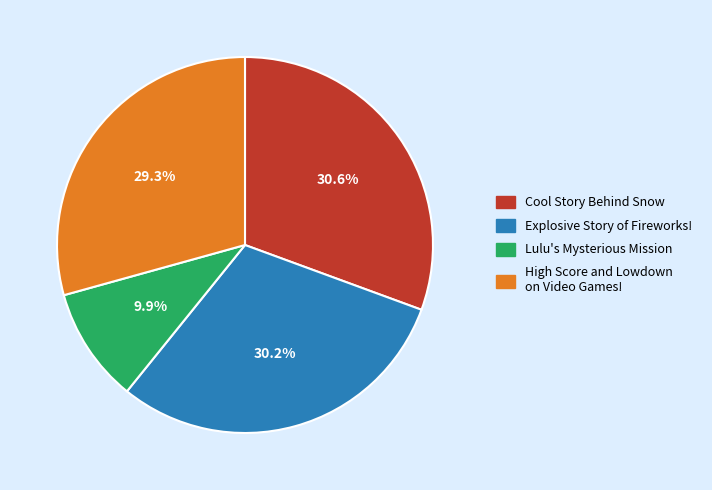

Which category has the smallest portion of the pie?

Lulu's Mysterious Mission